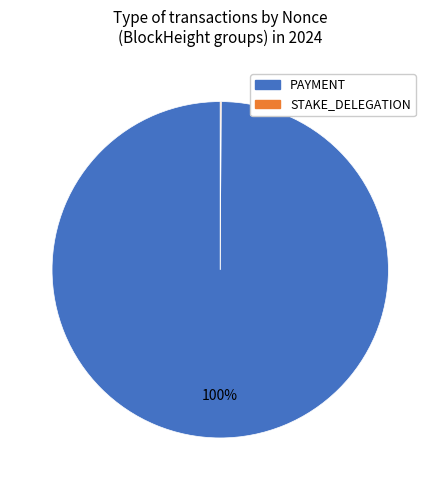

Does any single category account for the majority?

Yes